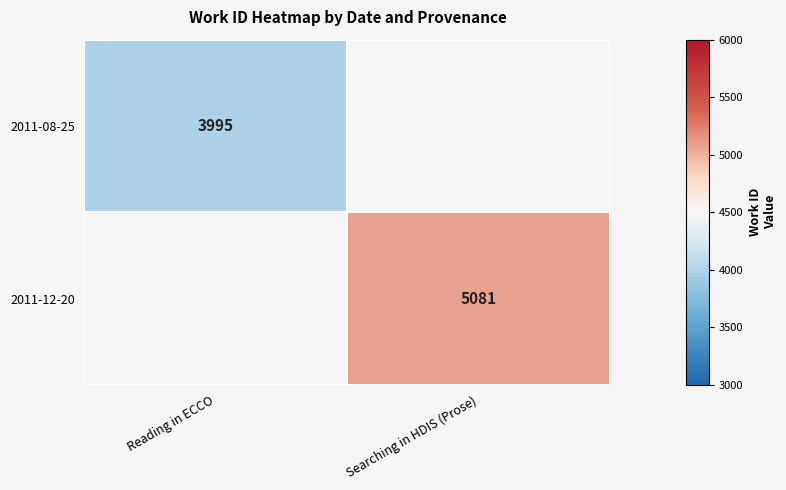

Which category has the highest value across all series?

Searching in HDIS (Prose)